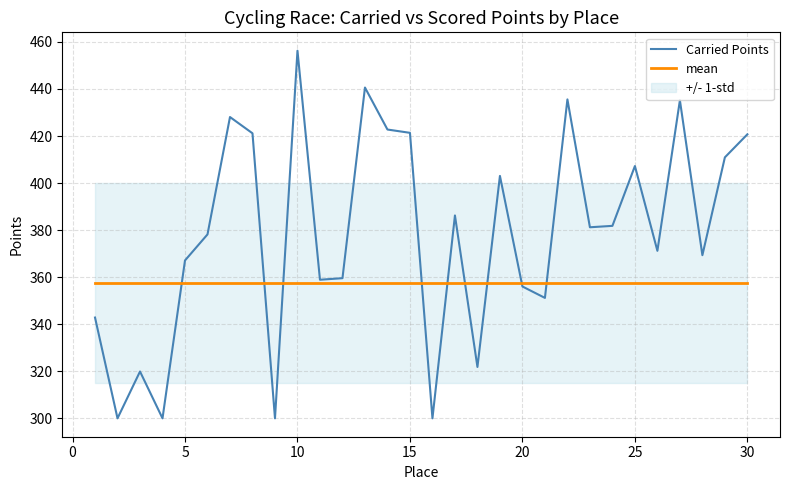

Reading left to right, transcribe all the data shown in this chart.

Carried Points: 342.8	300.0	319.9	300.0	367.1	378.2	428.1	421.1	300.0	456.2	358.9	359.6	440.6	422.8	421.4	300.0	386.2	321.8	403.0	356.0	351.2	435.5	381.2	381.8	407.2	371.2	435.2	369.3	410.9	420.7
mean: 357.6	357.6	357.6	357.6	357.6	357.6	357.6	357.6	357.6	357.6	357.6	357.6	357.6	357.6	357.6	357.6	357.6	357.6	357.6	357.6	357.6	357.6	357.6	357.6	357.6	357.6	357.6	357.6	357.6	357.6